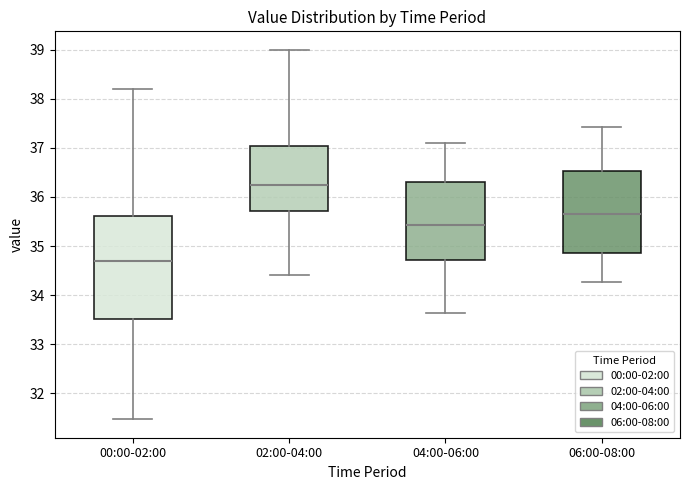

Comparing the boxes themselves (not the whiskers), which one is the tallest?

00:00-02:00